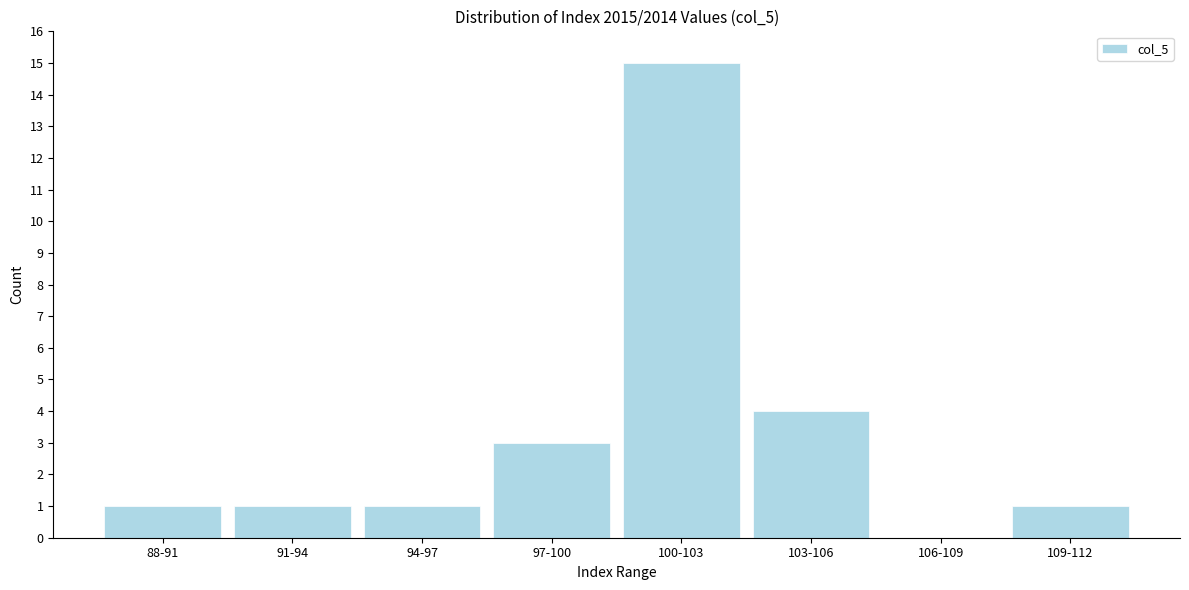

Reading left to right, extract all data points from this chart.

88-91=1	91-94=1	94-97=1	97-100=3	100-103=15	103-106=4	106-109=0	109-112=1